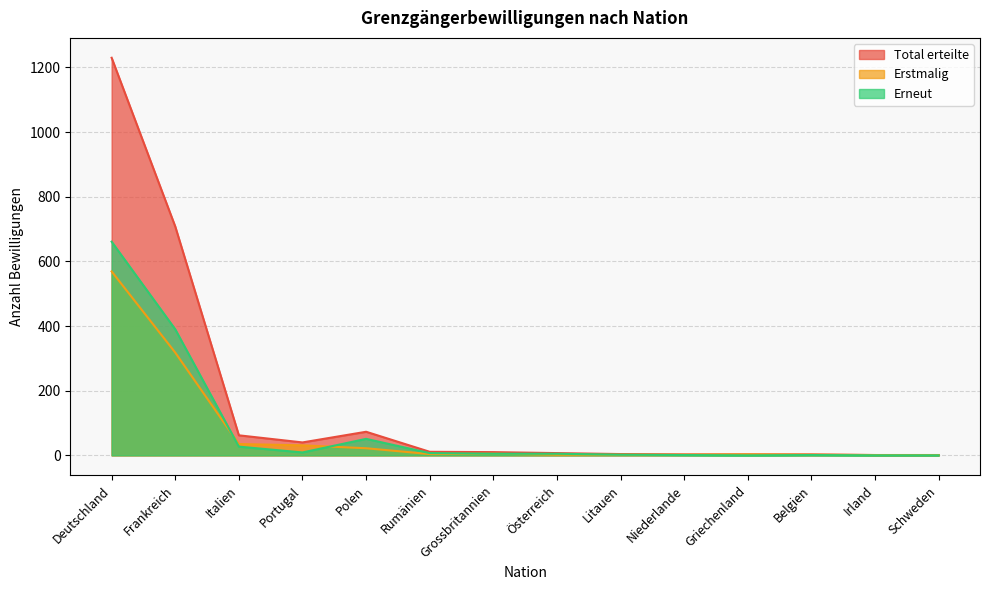

What are all the series names shown in the legend?

Total erteilte, Erstmalig, Erneut